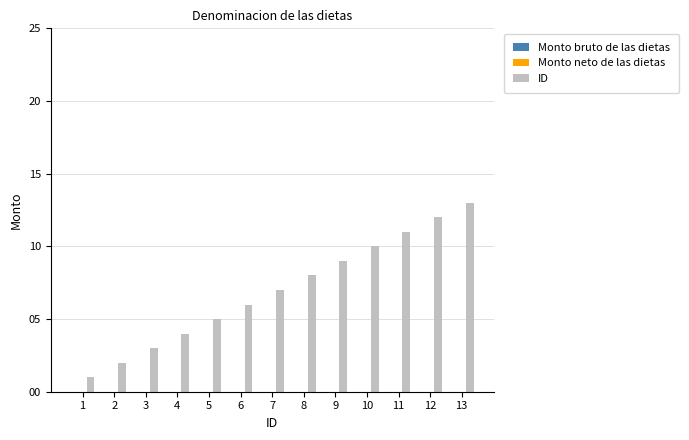

Between 1 and 2, which is larger?

2